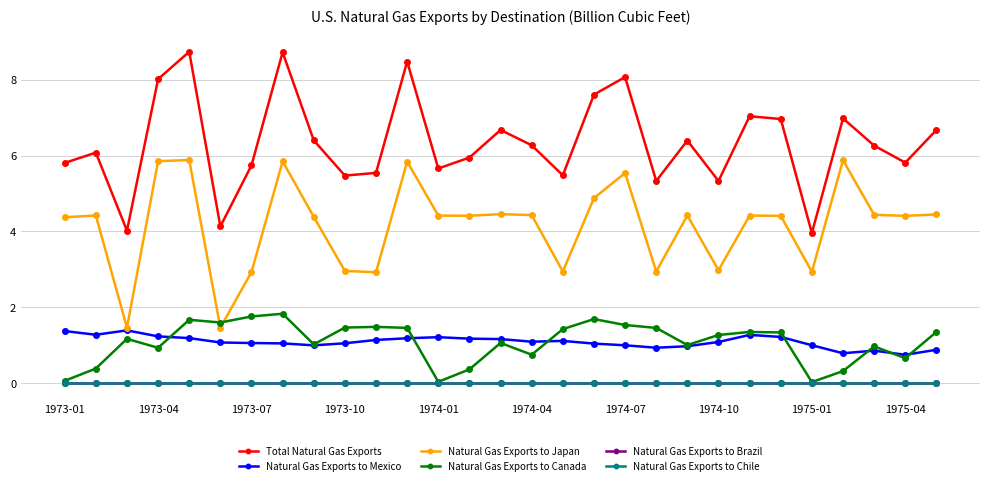

True or false: Natural Gas Exports to Mexico and Natural Gas Exports to Brazil intersect in this chart.

False